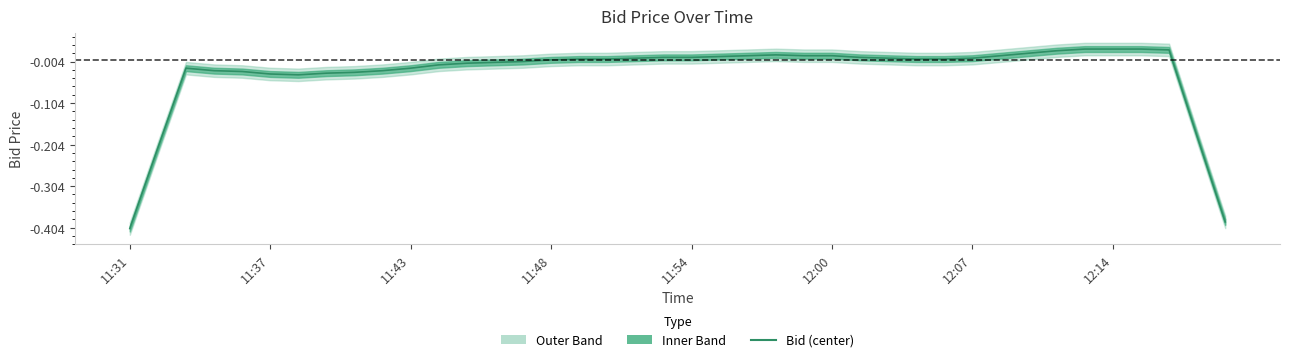

At which category does the chart reach its minimum across all series?

11:31